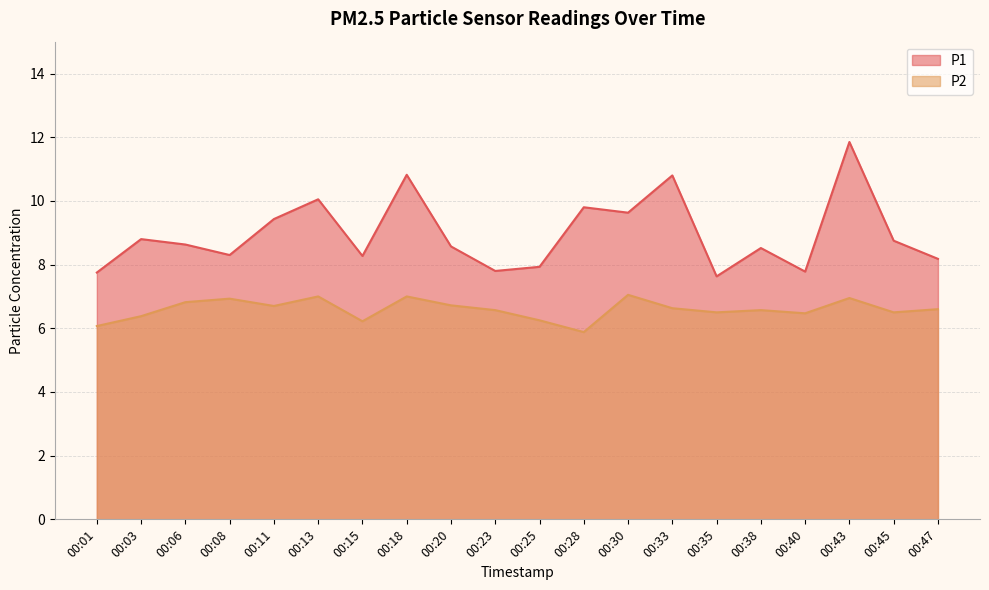

True or false: P2 has a value of 6.8 at 00:06.

True